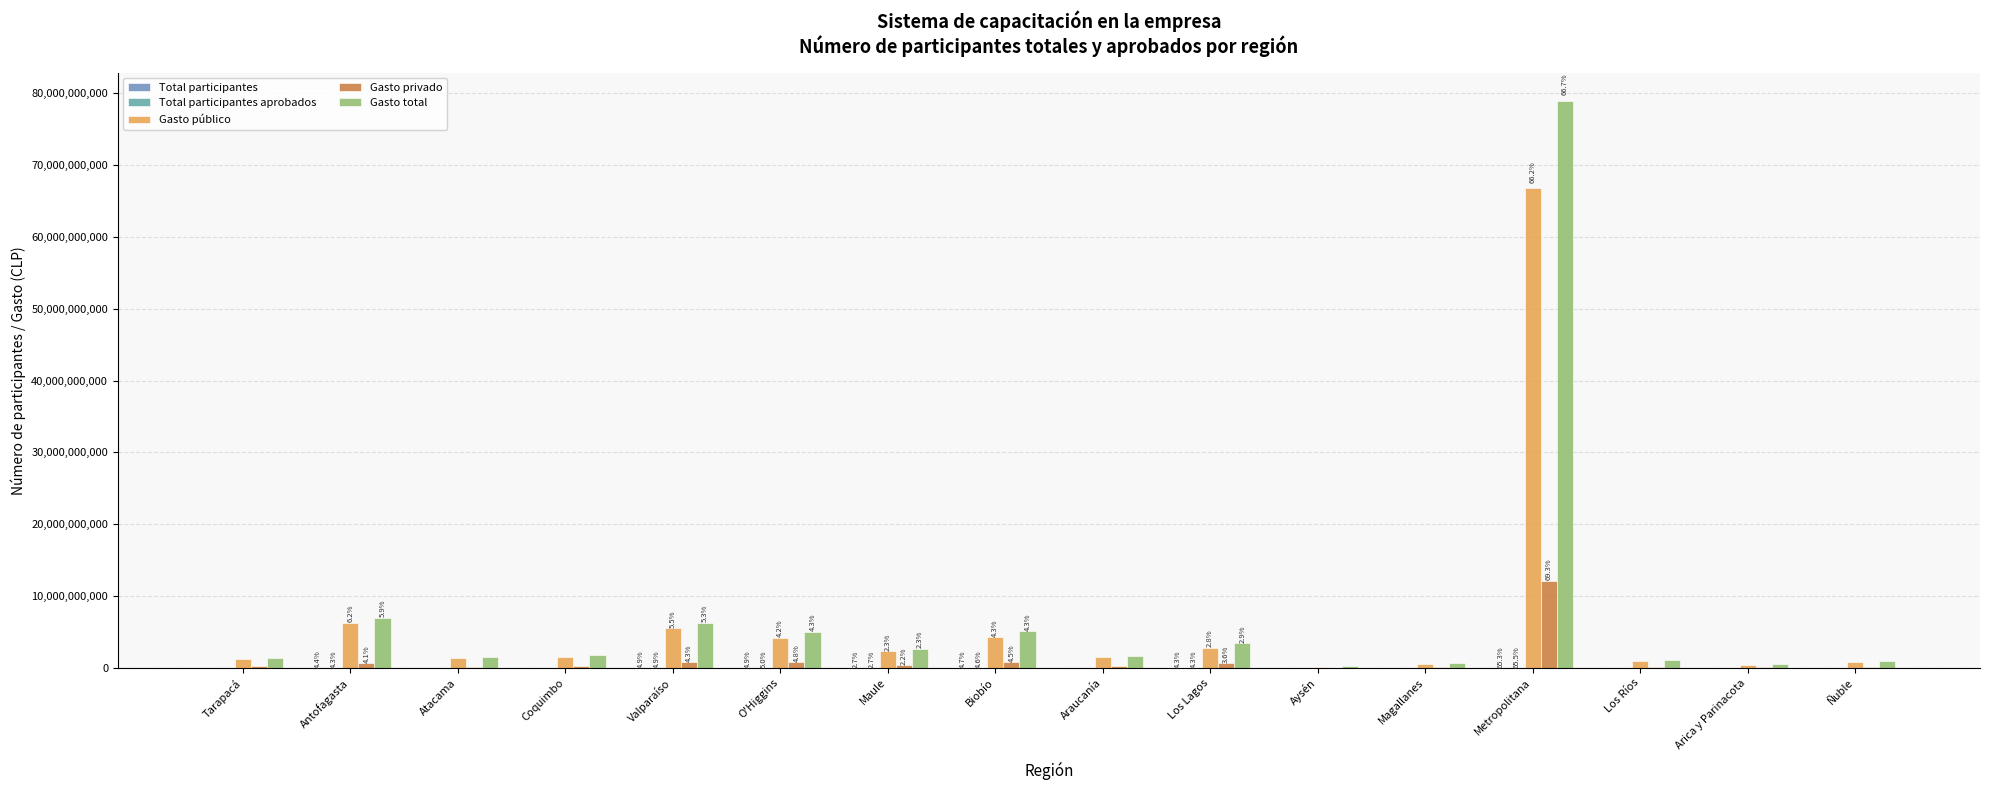

What is the average value of the Gasto público series?

6302147384